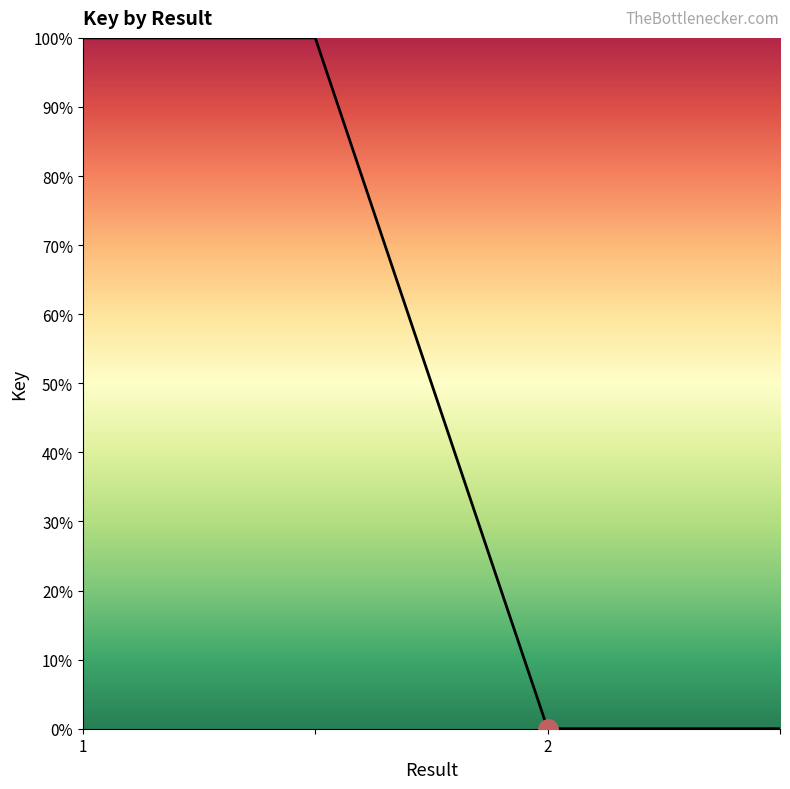

What is the sum of all values?

200